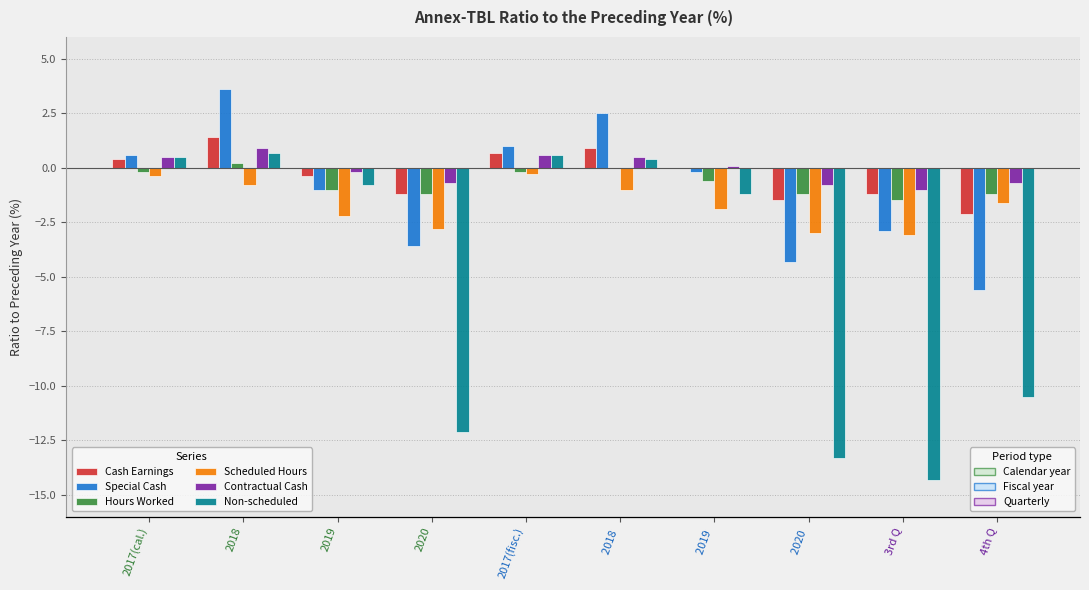

What is the greatest value displayed?

3.6